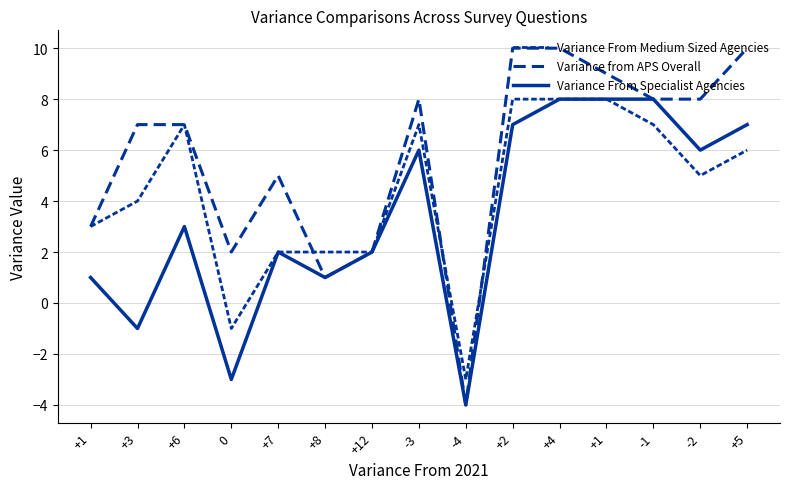

Where is Variance From Specialist Agencies nearest to the value 2?

+7